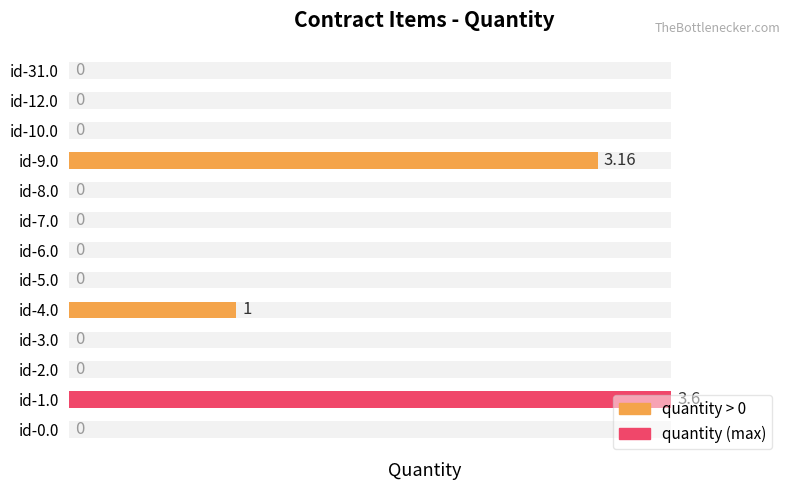

Approximately how many times larger is the value at id-1.0 compared to id-9.0?

1.1